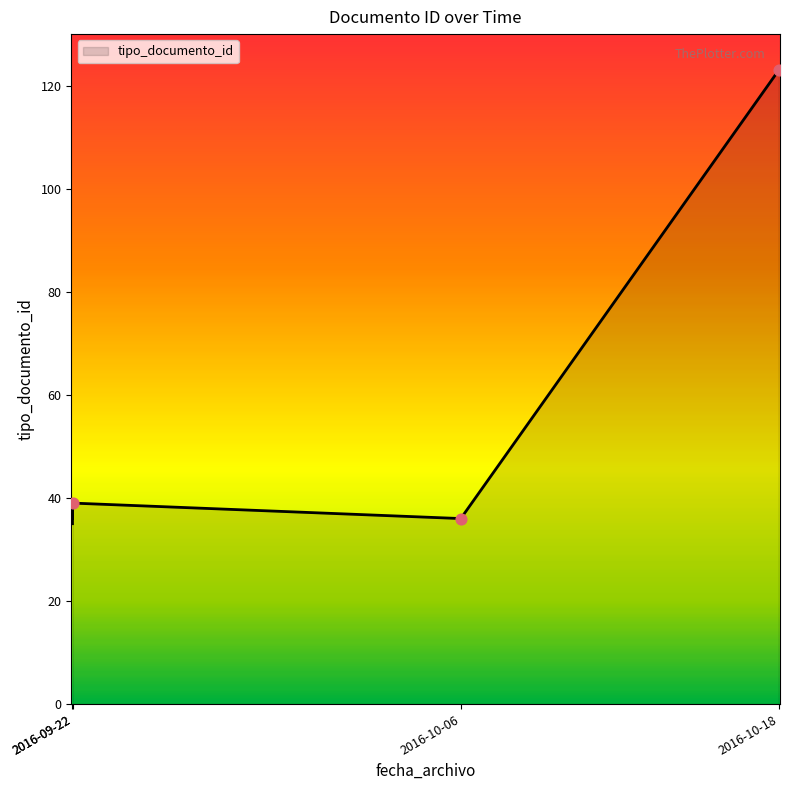

What is the change in value from 2016-09-22 10:18:01 to 2016-10-18 08:33:57?

+84